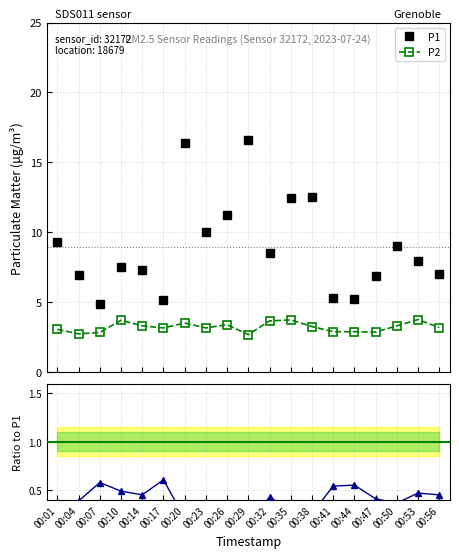

True or false: P2 and P1 cross at least once.

False